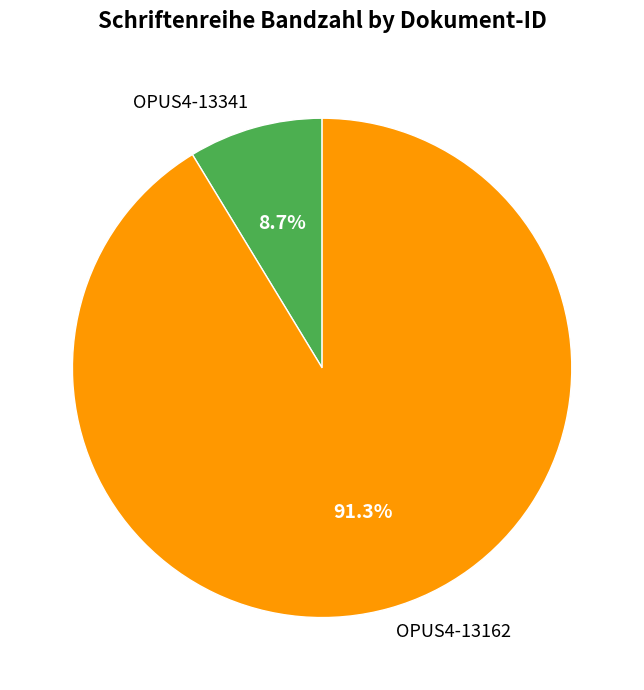

Which slice is the smallest?

OPUS4-13341